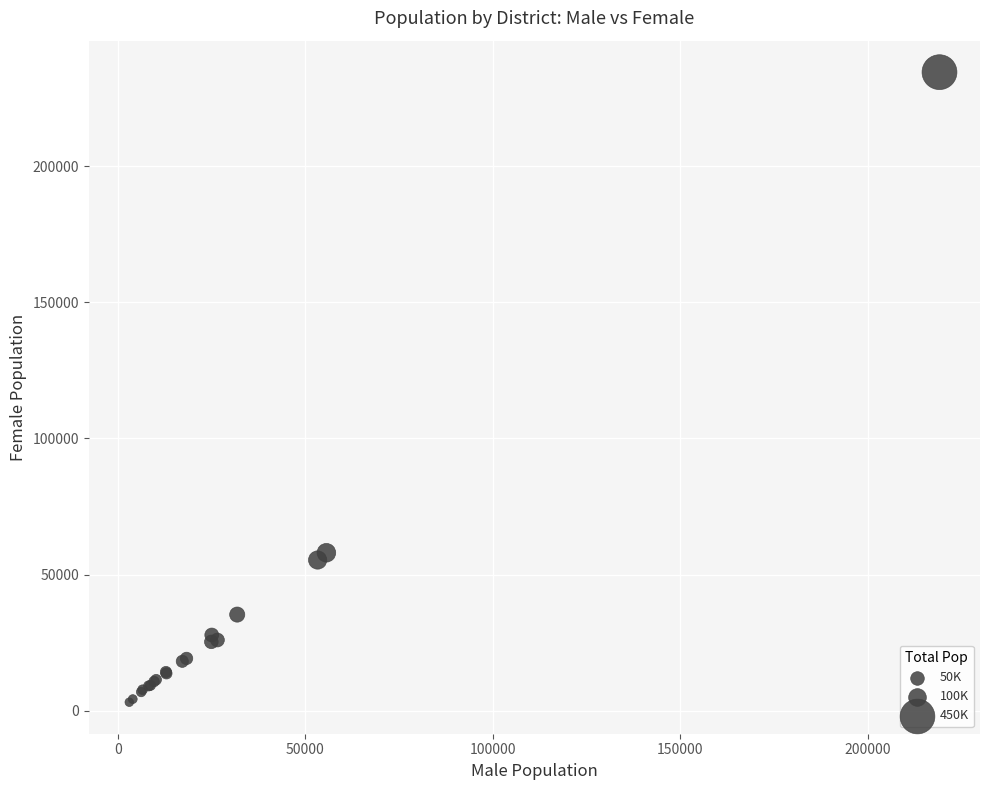

What Y value in the scatter plot is closest to 118823?

58035